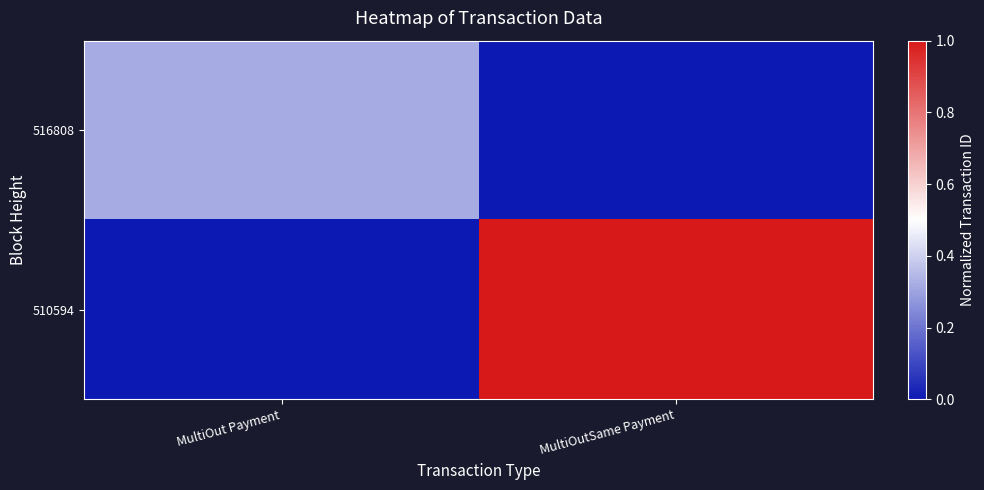

Reading left to right, what are all the values shown in this chart?

516808: MultiOut Payment=0.3	MultiOutSame Payment=0.0
510594: MultiOut Payment=0.0	MultiOutSame Payment=1.0